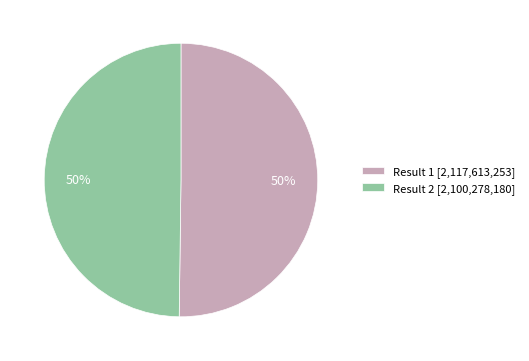

Is the sum of Result 1 [2,117,613,253] and Result 2 [2,100,278,180] greater than half?

Yes